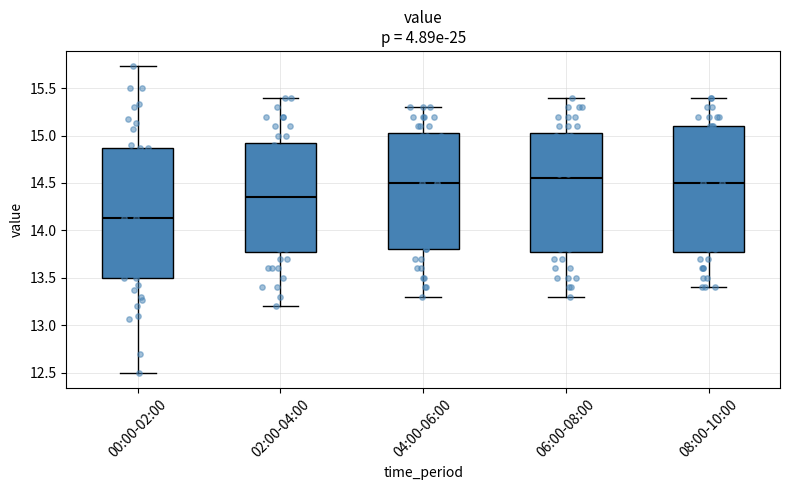

Reading left to right, read every box against the y-axis: the position of its median line, the range the box covers, and the ends of its whiskers. The values are not printed on the chart, so give them approximately, as read against the axis.

00:00-02:00: median 14.15, box 13.50 to 14.85, whiskers 12.50 to 15.75
02:00-04:00: median 14.35, box 13.80 to 14.95, whiskers 13.20 to 15.40
04:00-06:00: median 14.50, box 13.80 to 15.05, whiskers 13.30 to 15.30
06:00-08:00: median 14.55, box 13.80 to 15.05, whiskers 13.30 to 15.40
08:00-10:00: median 14.50, box 13.80 to 15.10, whiskers 13.40 to 15.40